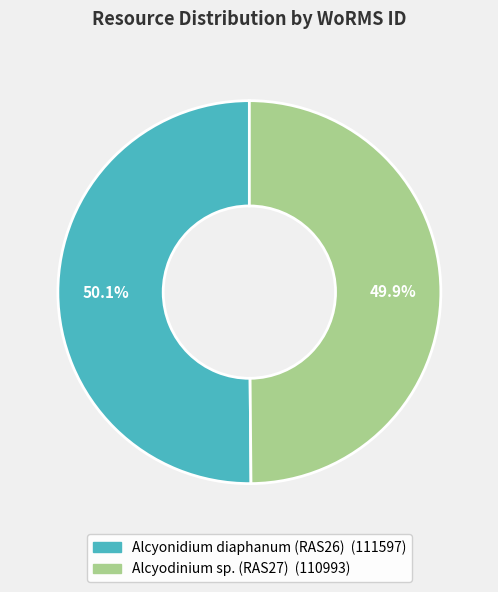

What portion of the pie excludes Alcyodinium sp. (RAS27)?

50.1%